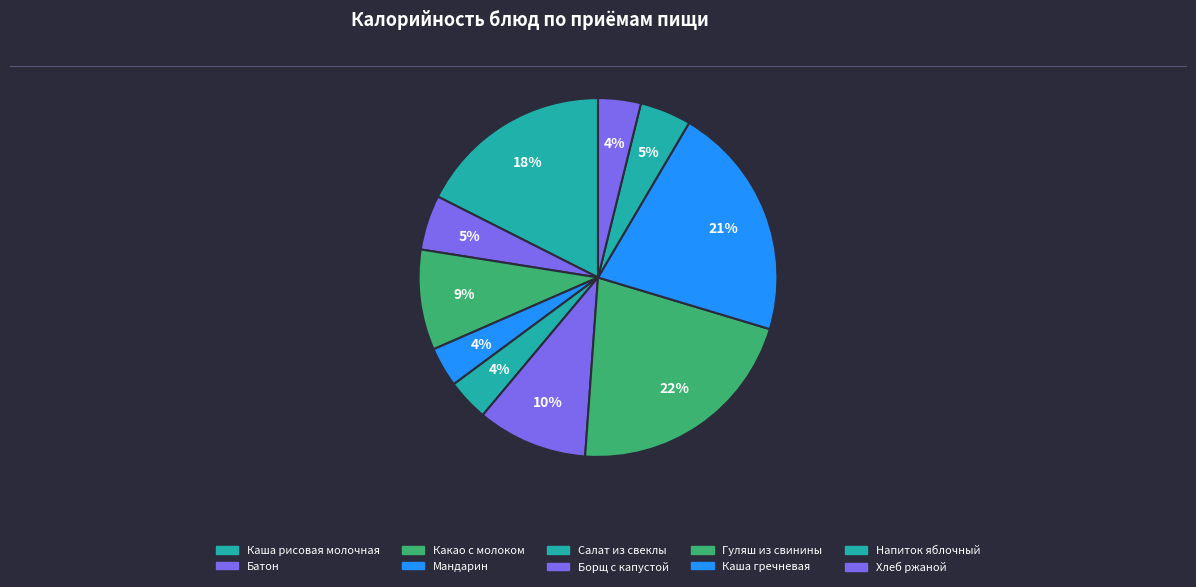

How many segments does this pie chart have?

10